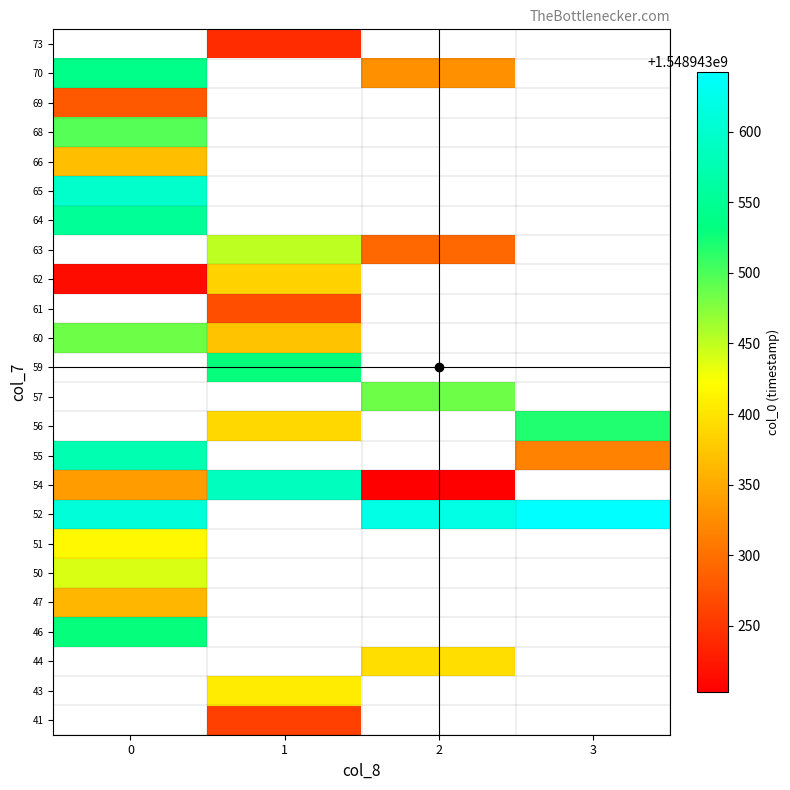

Which category has the lowest value across all series?

2